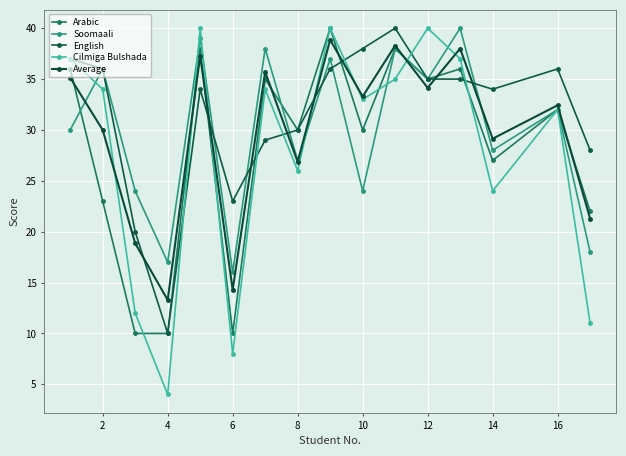

What is the sum of all Arabic values?

452.0